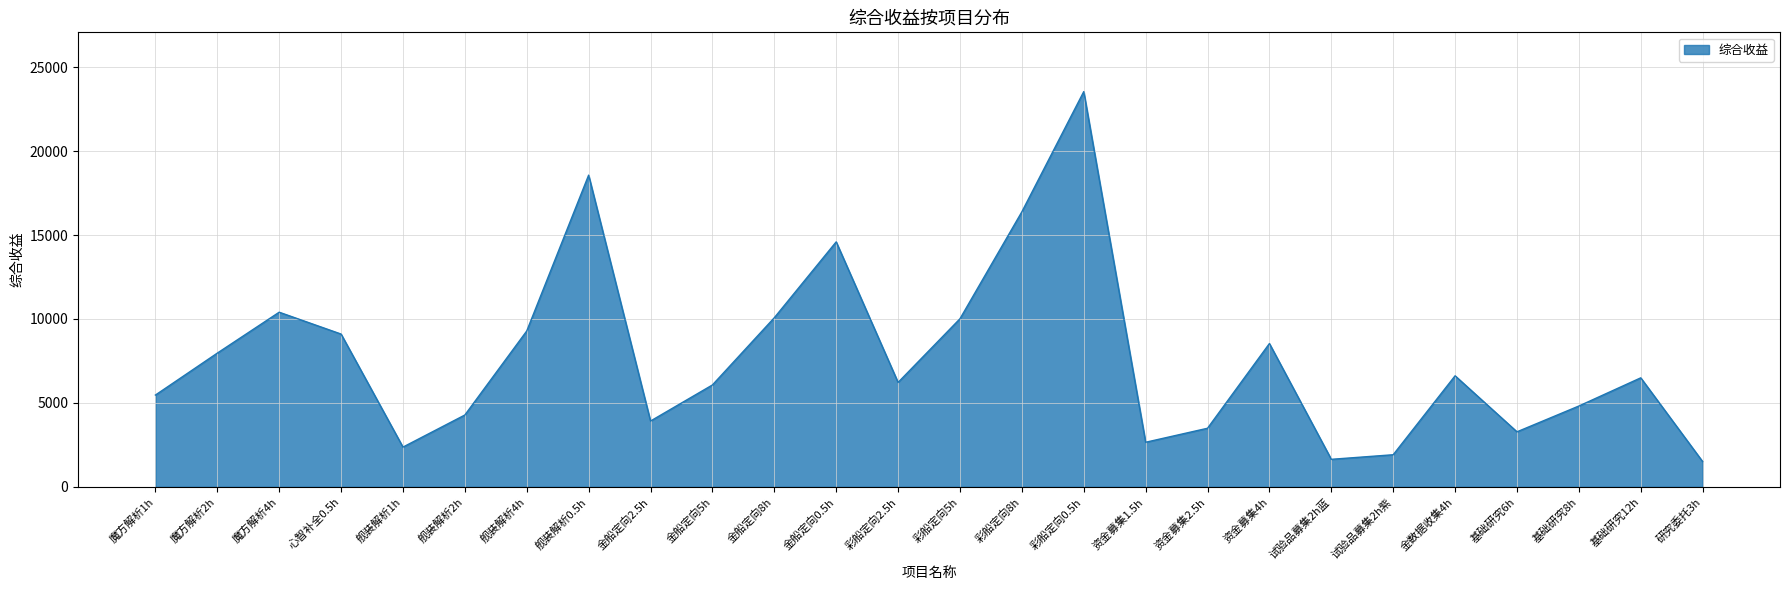

What is the change in value from 魔方解析4h to 彩船定向5h?

-390.1